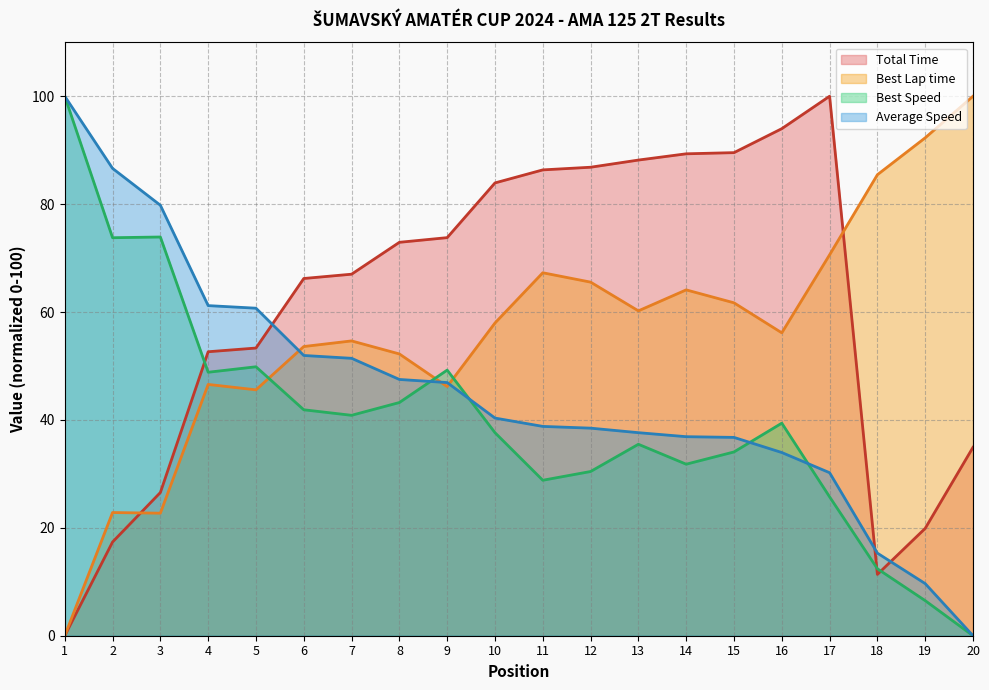

How many values in the Best Lap time series are below 57?

10